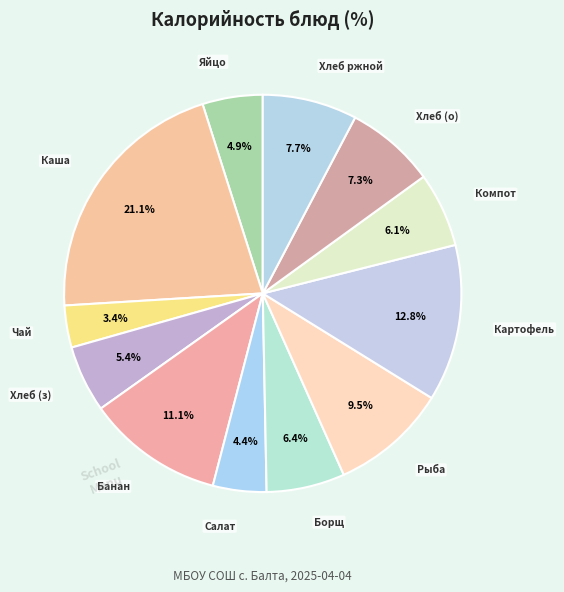

How many segments does this pie chart have?

12